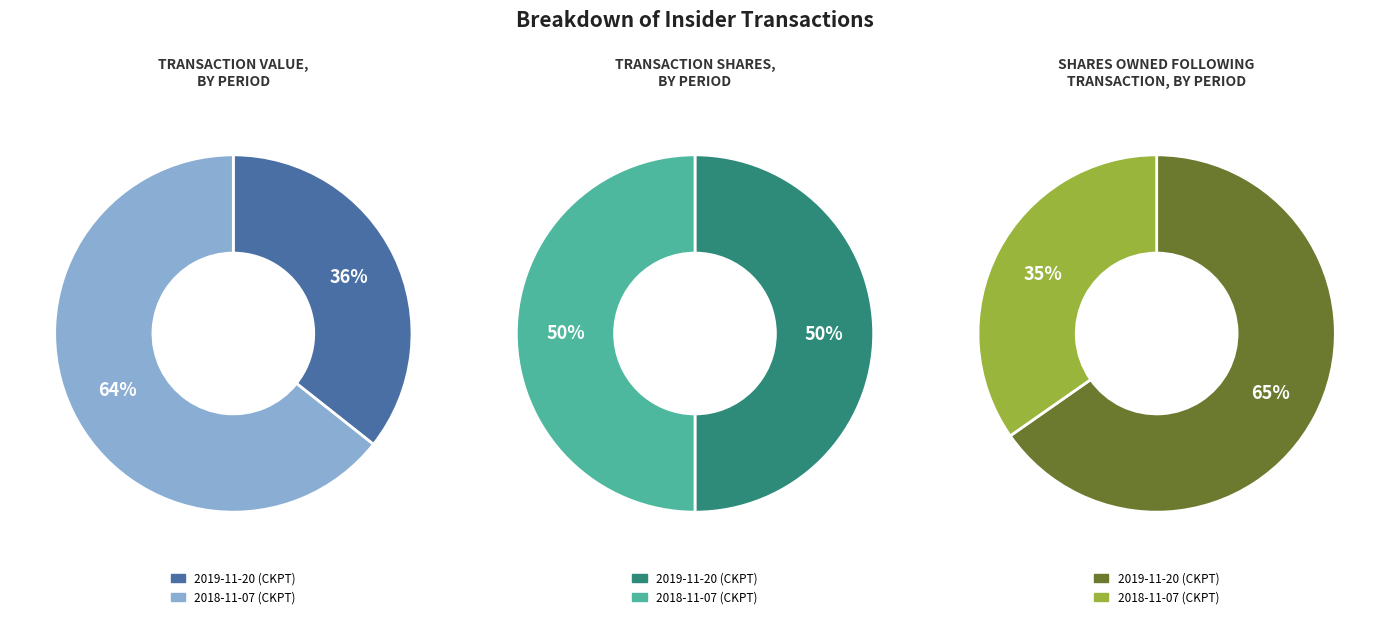

Is it true that 2018-11-07 (CKPT) is 59% of the pie?

False